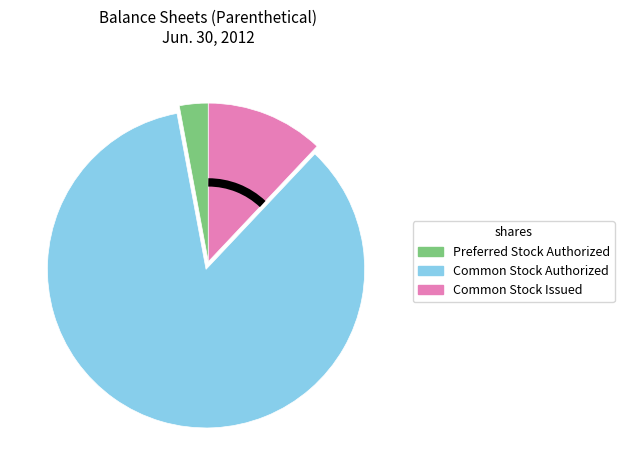

What is the ratio of the value at Common Stock Authorized to the value at Common Stock Issued?

7.1